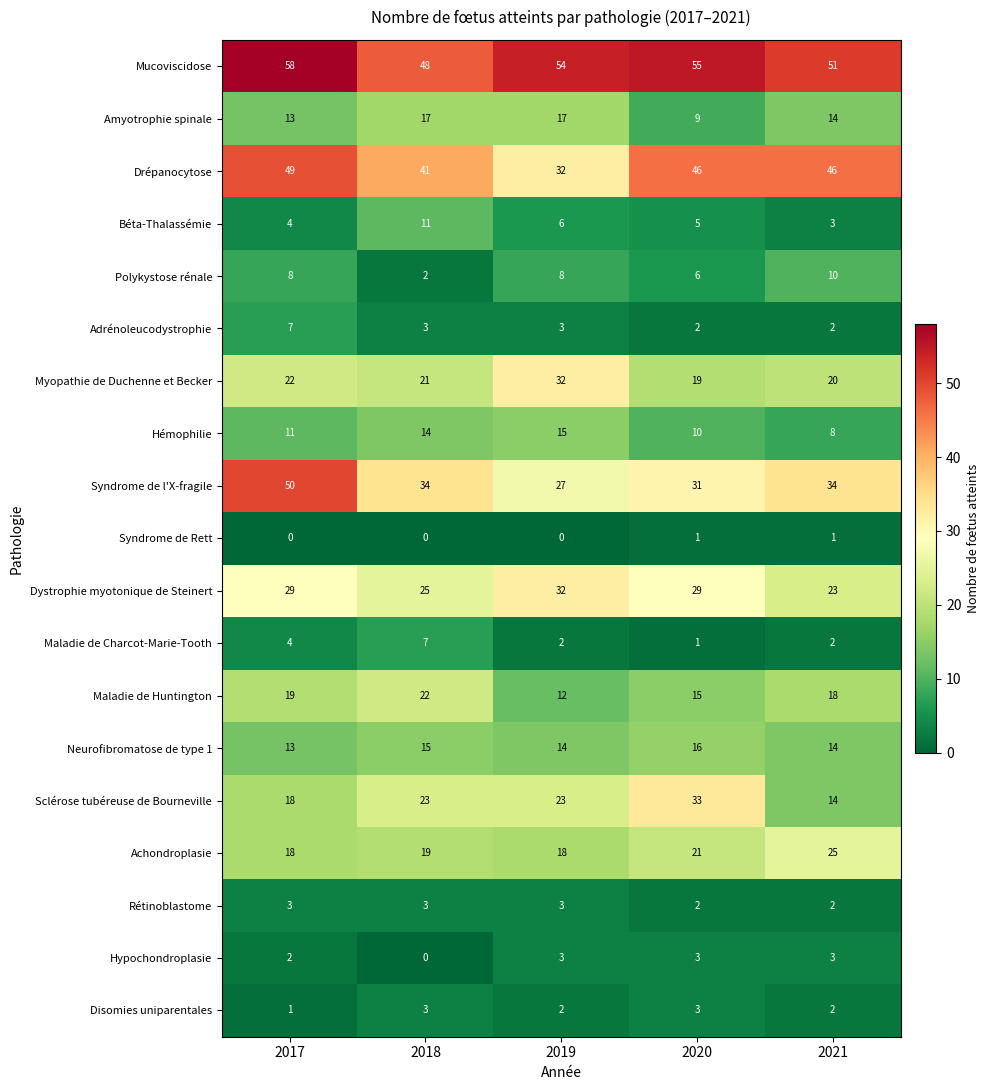

What value does the Hémophilie series have at 2019?

15